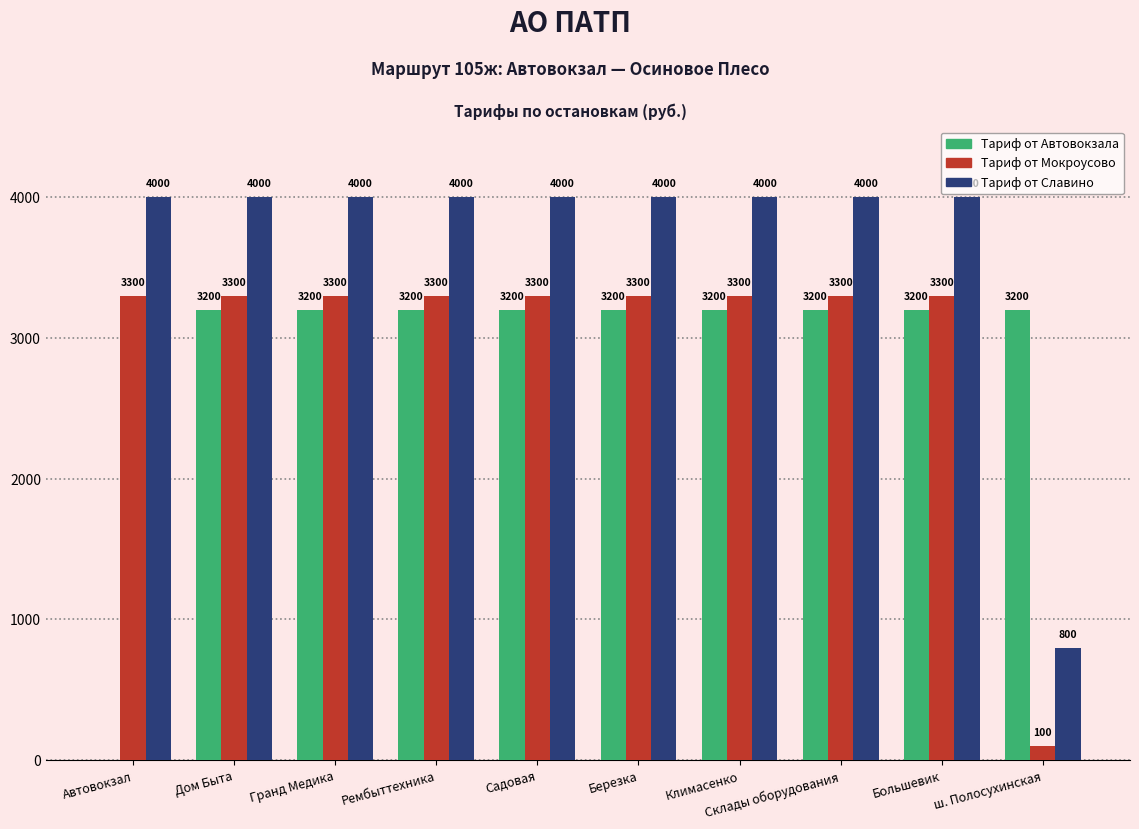

What is the maximum value shown in the chart?

4000